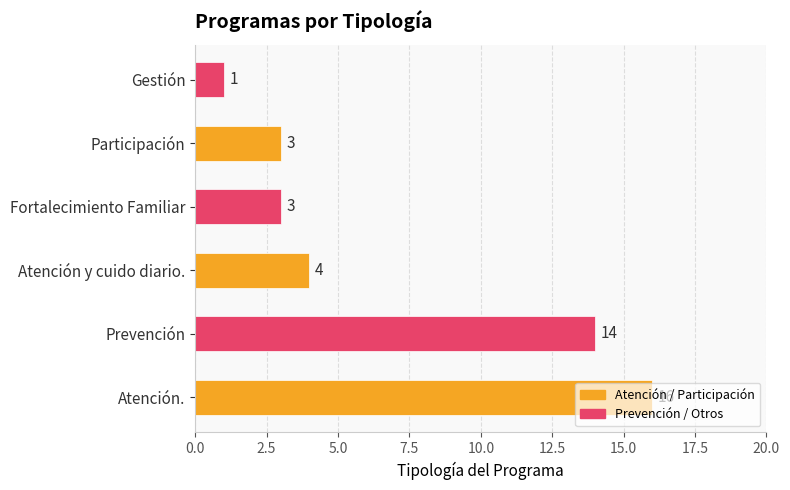

The value at Fortalecimiento Familiar is 1. True or false?

False